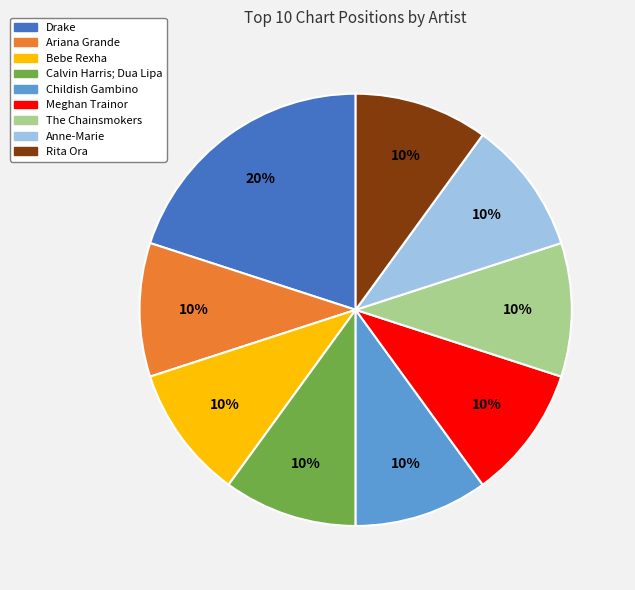

What percentage is the Drake slice, to the nearest percent?

20%